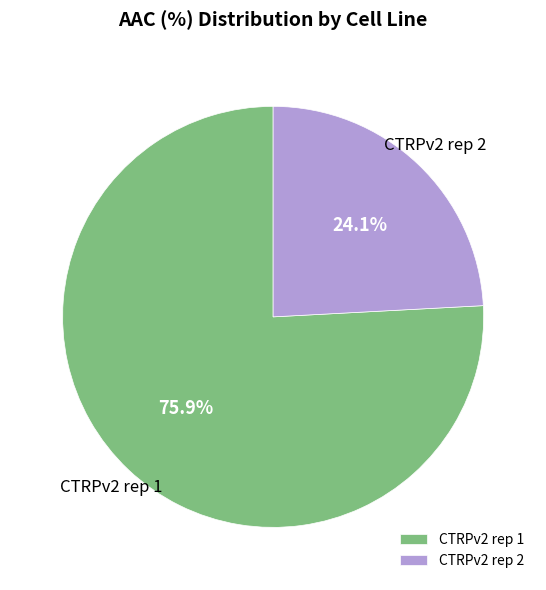

Count the number of slices in the pie.

2